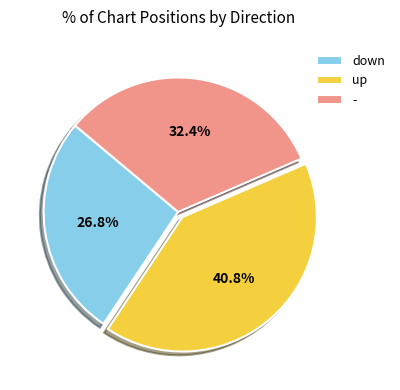

To the nearest percent, what is the difference between the largest and smallest slice percentages?

14%